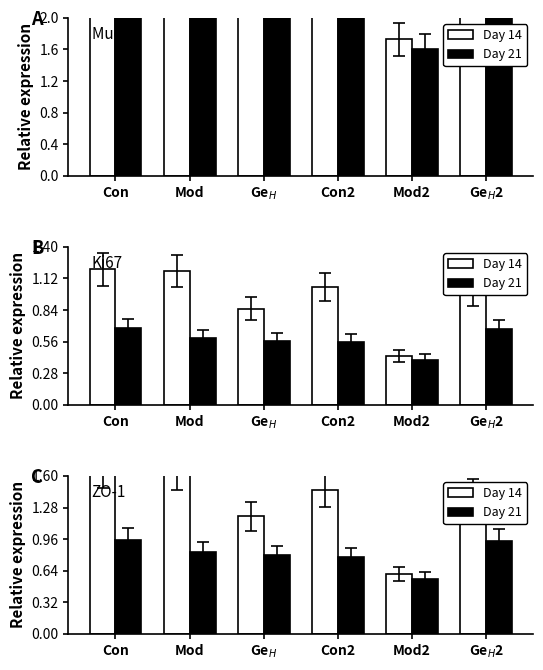

List the series in order of their overall mean, lowest first.

Day 21, Day 14